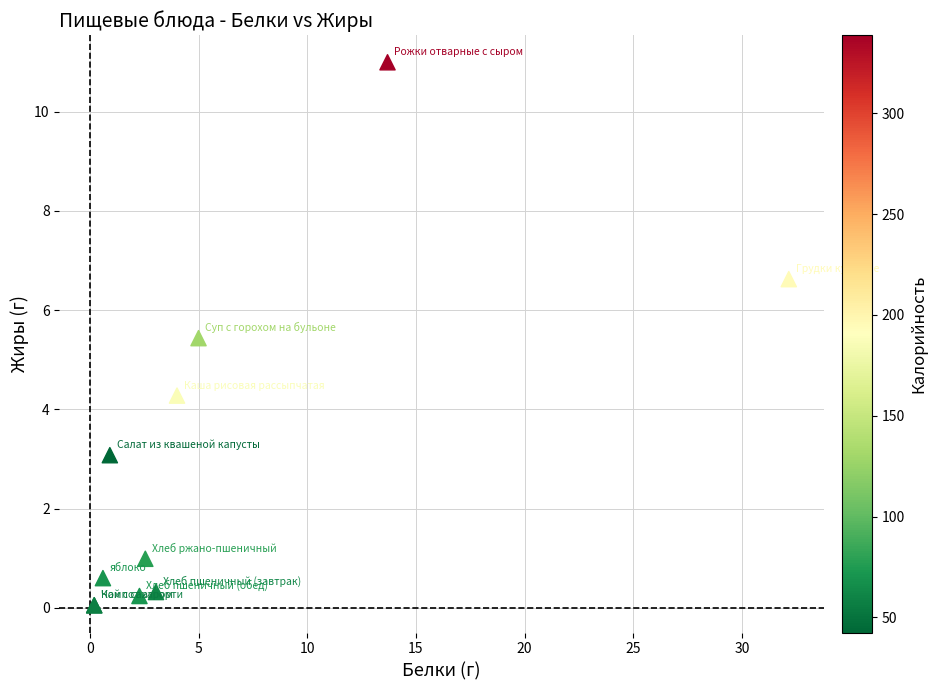

What Y value in the scatter plot is closest to 5?

5.4